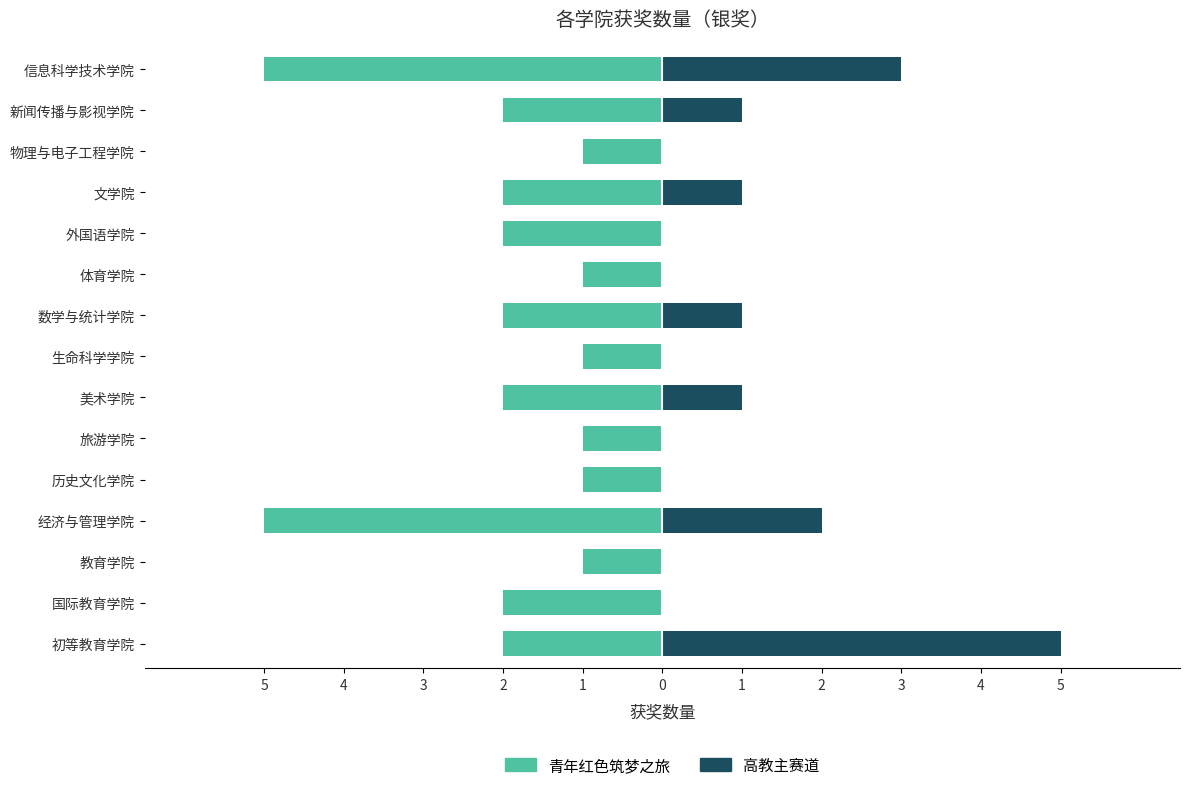

What is the sum of the 青年红色筑梦之旅 values at 数学与统计学院 and 初等教育学院?

-4